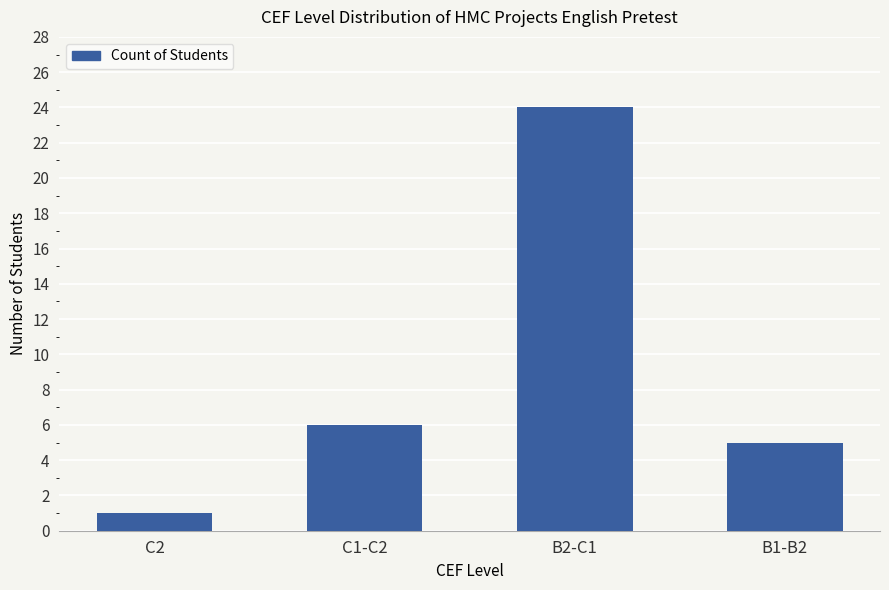

Approximately how many times larger is the value at B1-B2 compared to B2-C1?

0.2